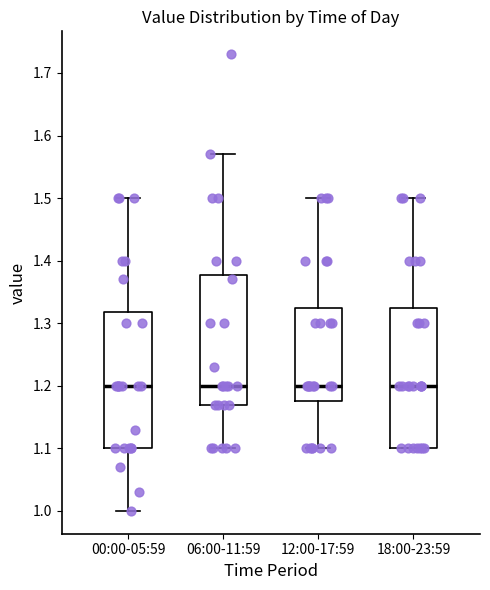

Reading left to right, transcribe this box plot: for each box, give where its median line is, the range the box spans, and where its two whiskers end, as read against the y-axis. The values are not printed on the chart, so give them approximately, as read against the axis.

00:00-05:59: median 1.20, box 1.10 to 1.32, whiskers 1.00 to 1.50
06:00-11:59: median 1.20, box 1.17 to 1.38, whiskers 1.10 to 1.57
12:00-17:59: median 1.20, box 1.18 to 1.33, whiskers 1.10 to 1.50
18:00-23:59: median 1.20, box 1.10 to 1.33, whiskers 1.10 to 1.50